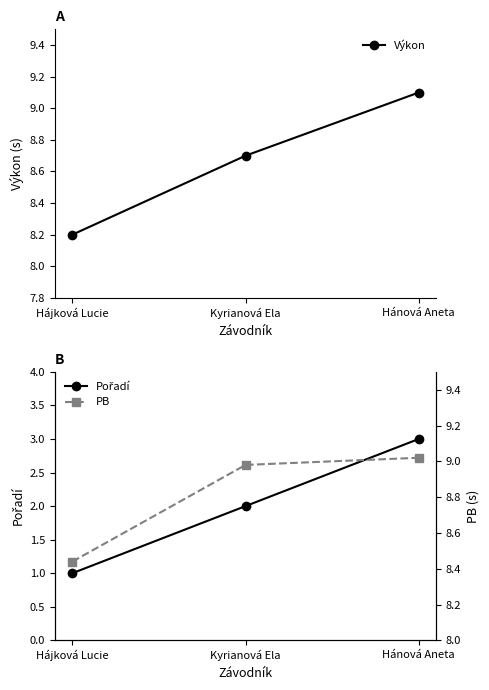

At which label does Výkon reach its minimum?

Hájková Lucie